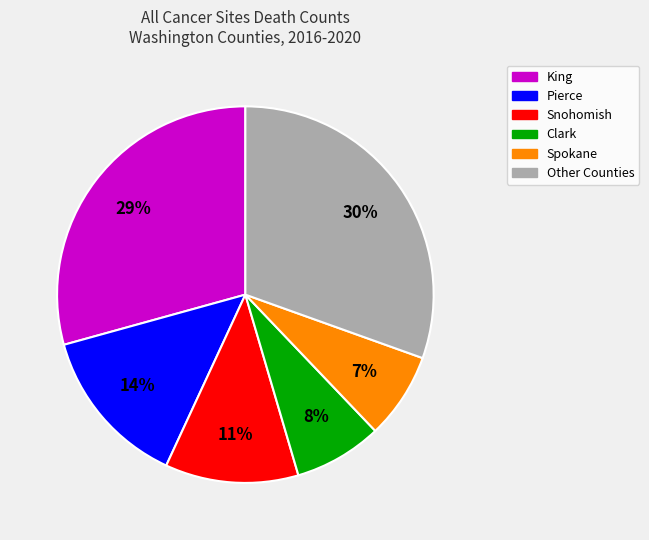

Count the number of slices in the pie.

6